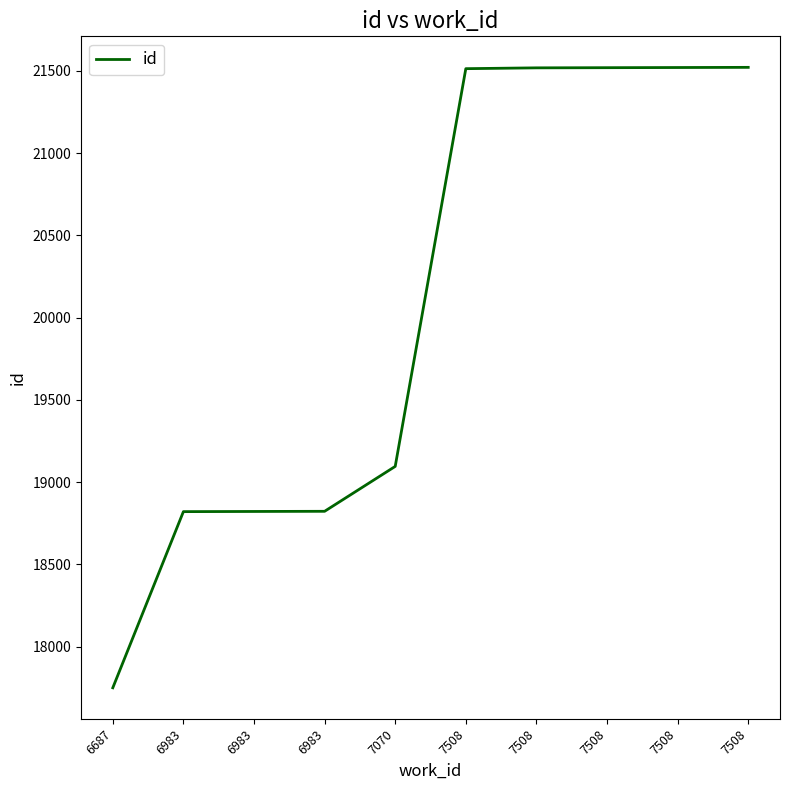

Which has a higher value, 6687 or 7508?

7508